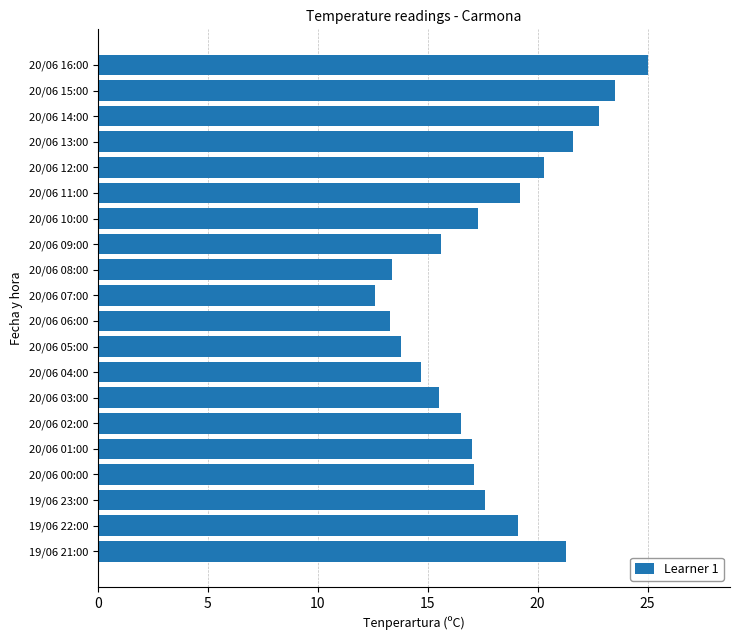

How many distinct data groups are displayed?

1